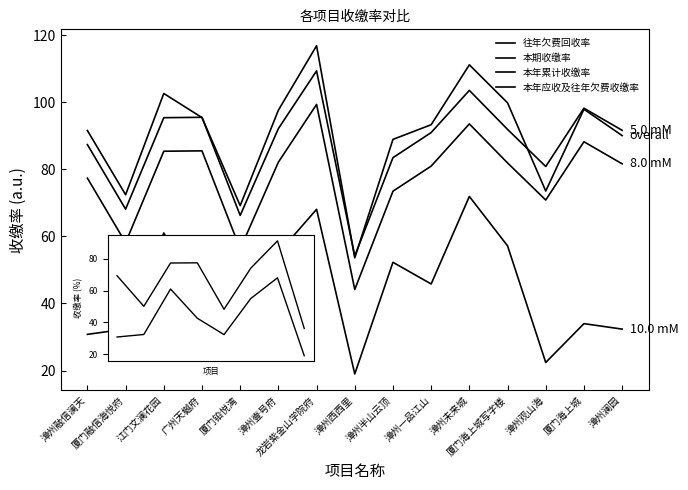

How many lines are shown in the chart?

4